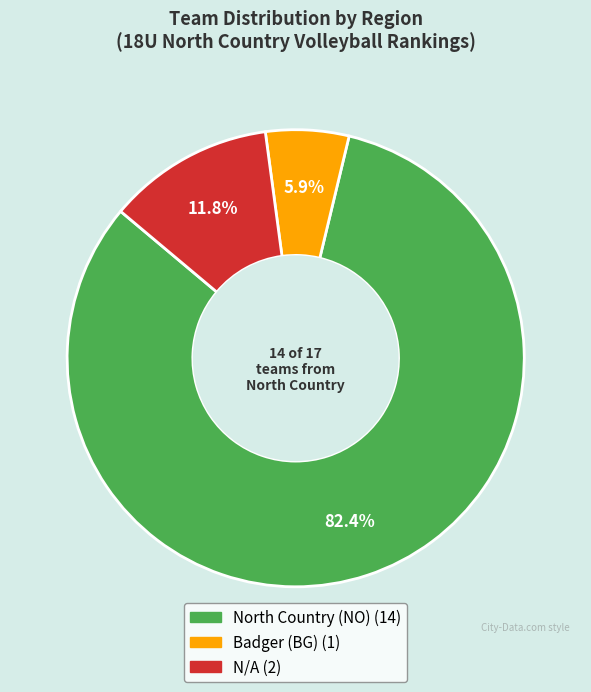

Between Badger (BG) and North Country (NO), which is larger?

North Country (NO)